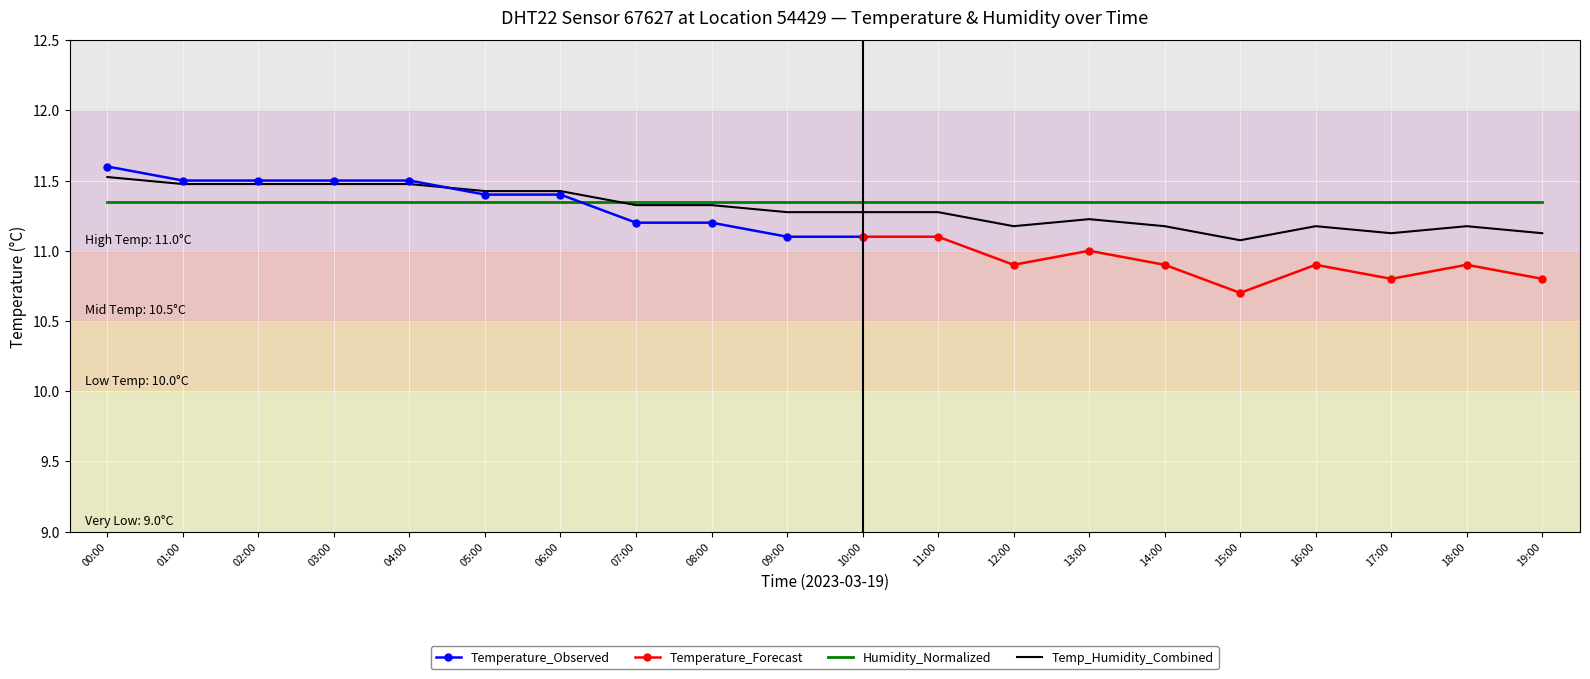

Rank the categories by value from highest to lowest.

00:00, 01:00, 02:00, 03:00, 04:00, 05:00, 06:00, 07:00, 08:00, 09:00, 10:00, 11:00, 13:00, 12:00, 14:00, 16:00, 18:00, 17:00, 19:00, 15:00